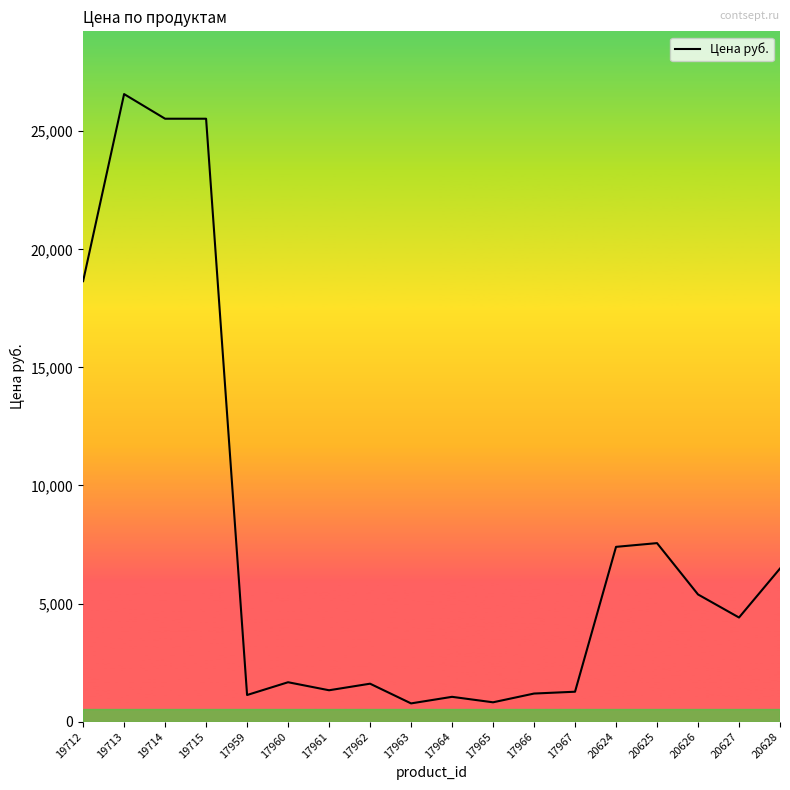

Read the value at 17967.

1266.9